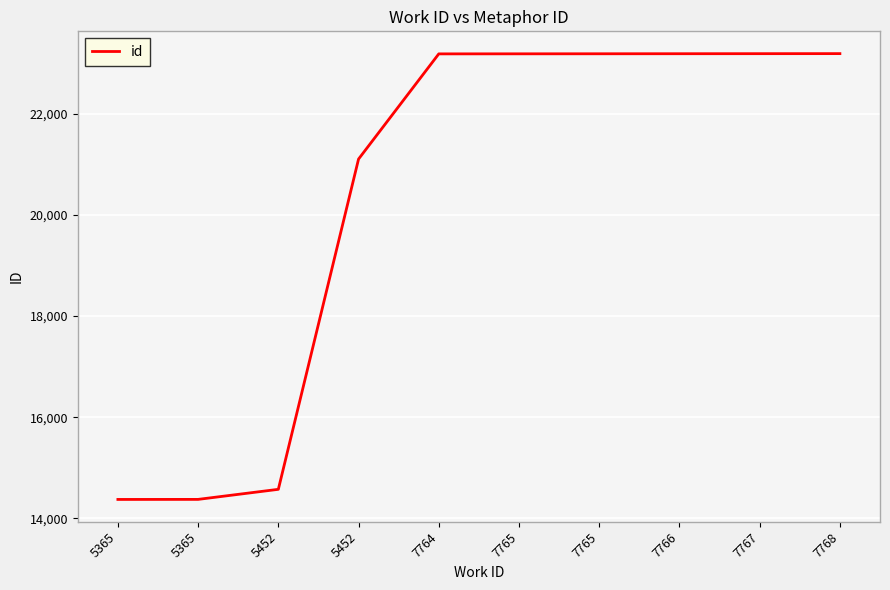

Between 5452 and 7764, which is larger?

7764